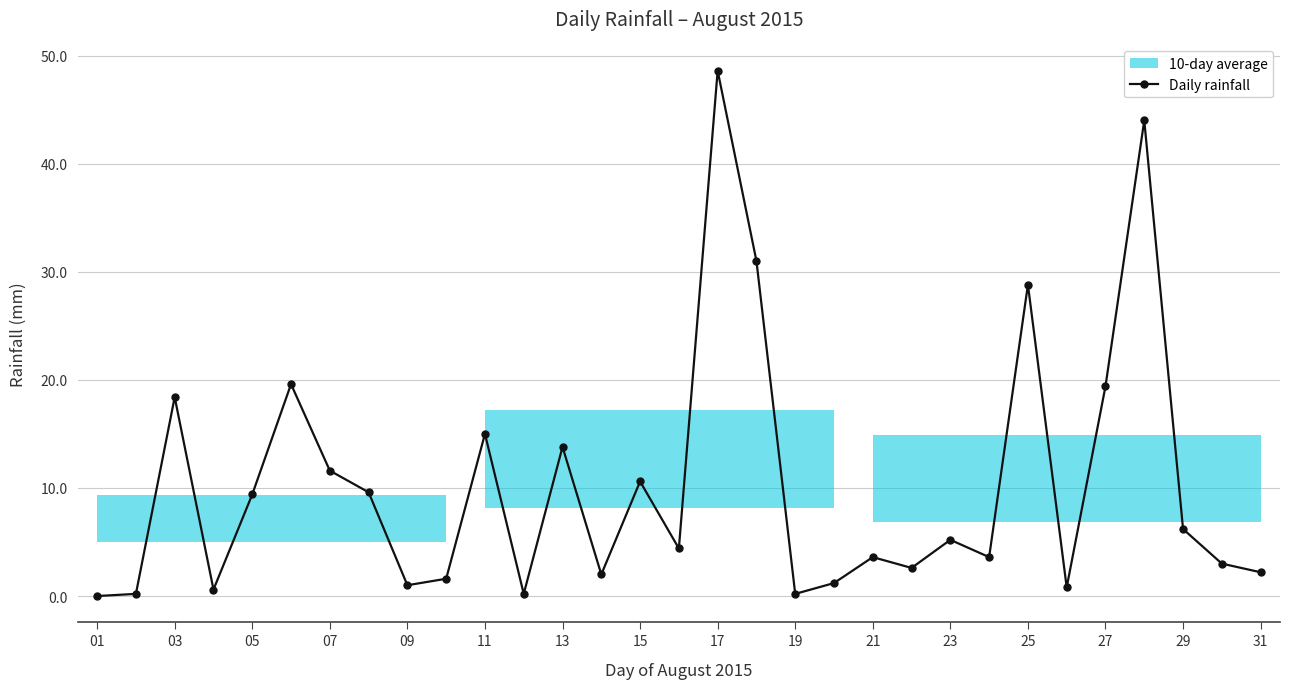

True or false: Daily rainfall has a value of 8.4 at 23.

False